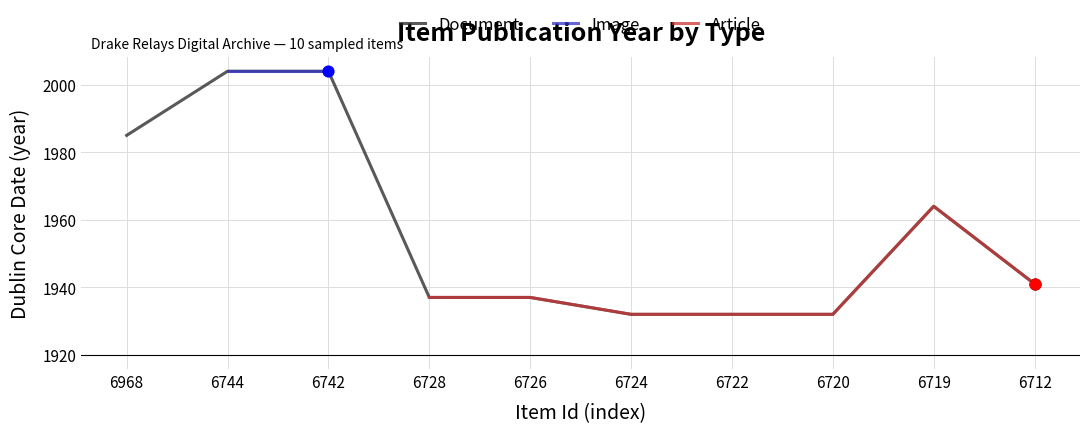

Which series has the largest total across all categories?

Document